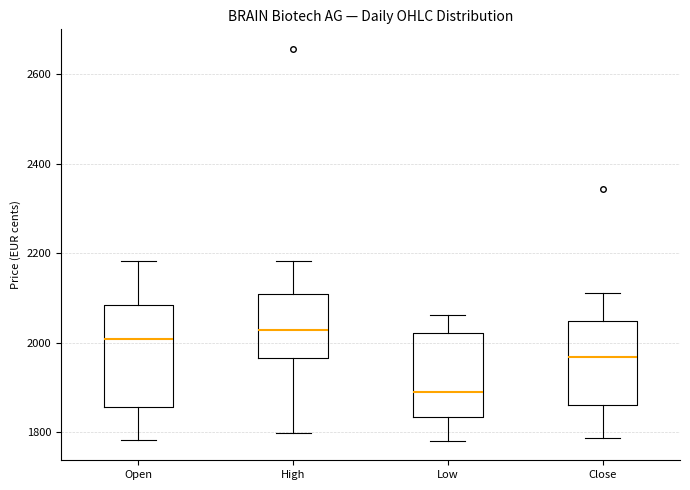

Reading left to right, read every box against the y-axis: the position of its median line, the range the box covers, and the ends of its whiskers. The values are not printed on the chart, so give them approximately, as read against the axis.

Open: median 2000, box 1860 to 2080, whiskers 1780 to 2180
High: median 2020, box 1960 to 2100, whiskers 1800 to 2180
Low: median 1880, box 1840 to 2020, whiskers 1780 to 2060
Close: median 1960, box 1860 to 2040, whiskers 1780 to 2120